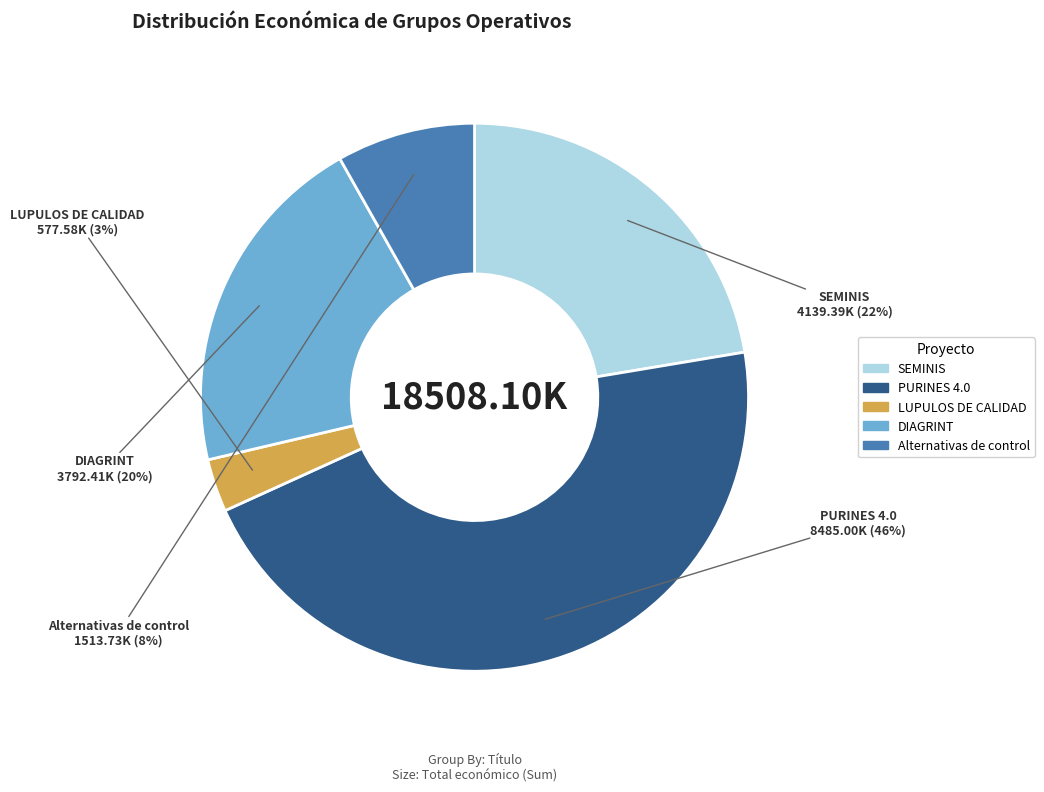

Do PURINES 4.0 and SEMINIS together represent more than half of the pie?

Yes